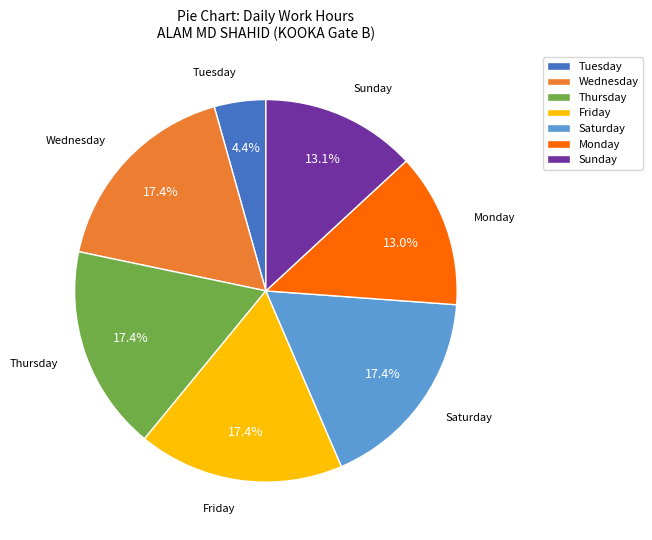

To the nearest percent, what is the average slice percentage?

14%